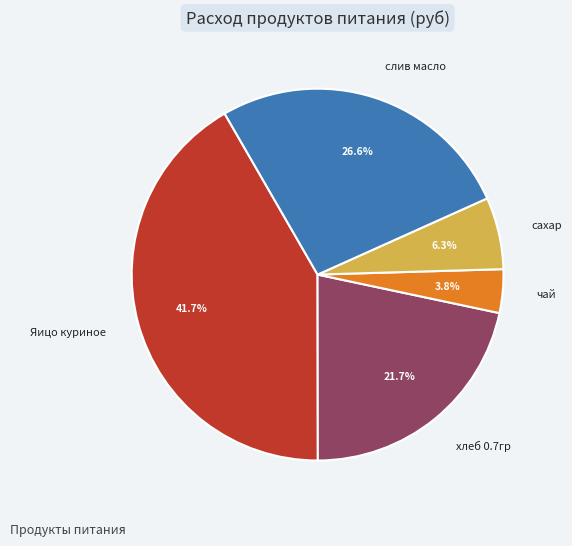

Which slice is the largest?

Яицо куриное